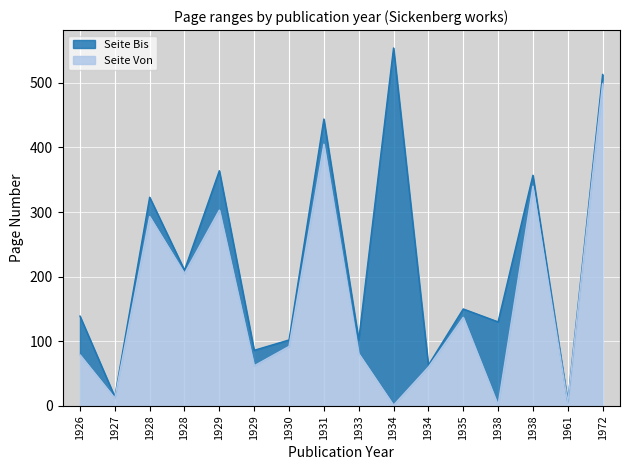

What is the value of the Seite Bis point at the 9th from the left?

102